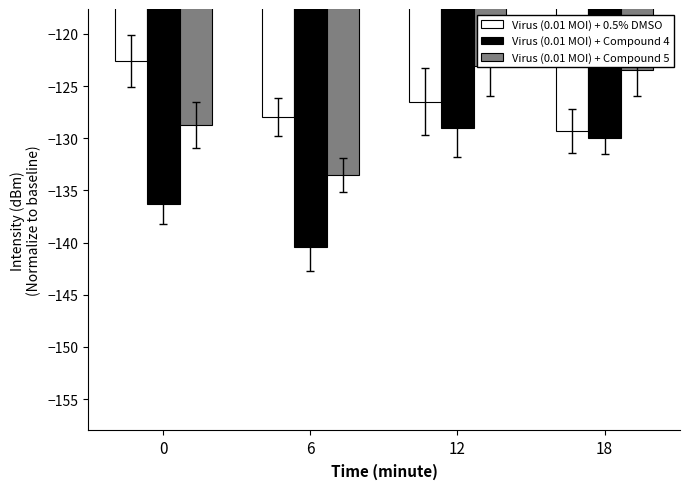

How many bars are there in total?

12